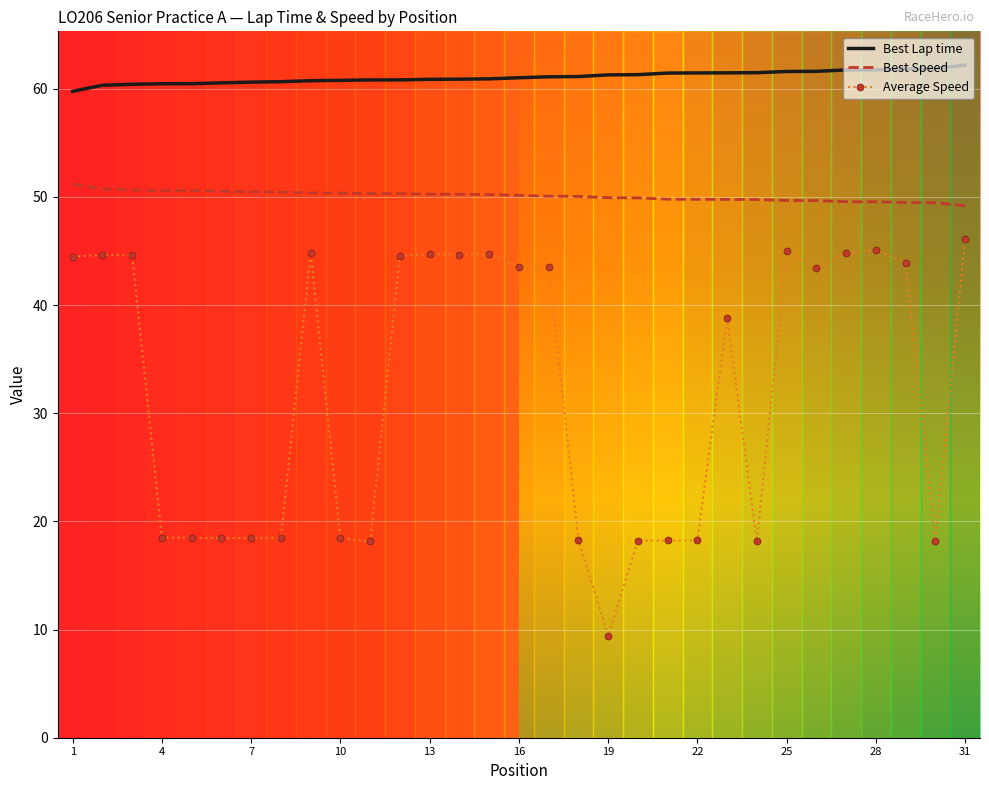

What is the highest value of the Average Speed series?

46.1